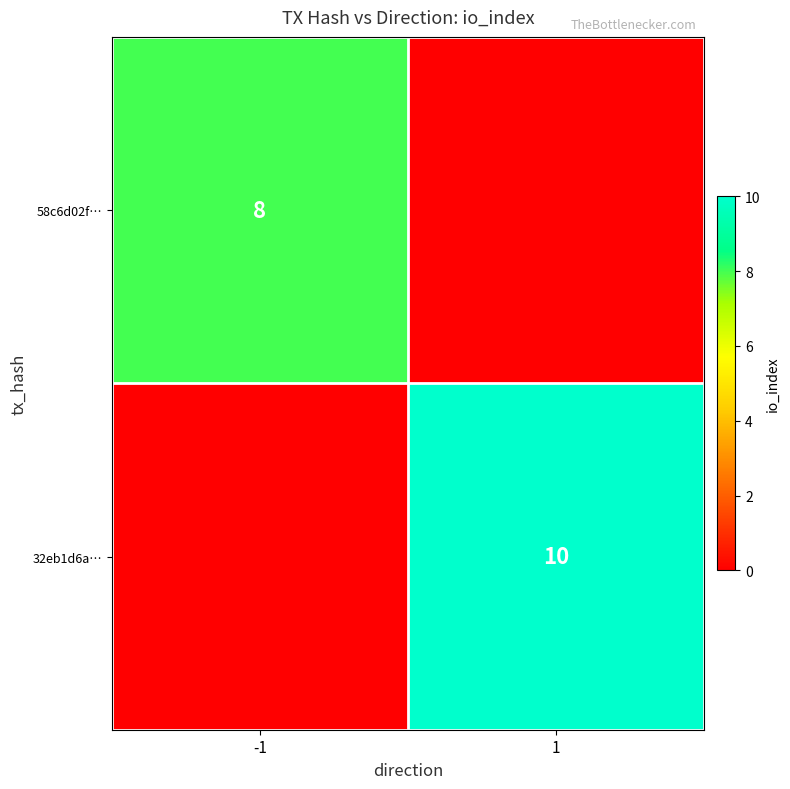

At which category is the sum across all series the highest?

1